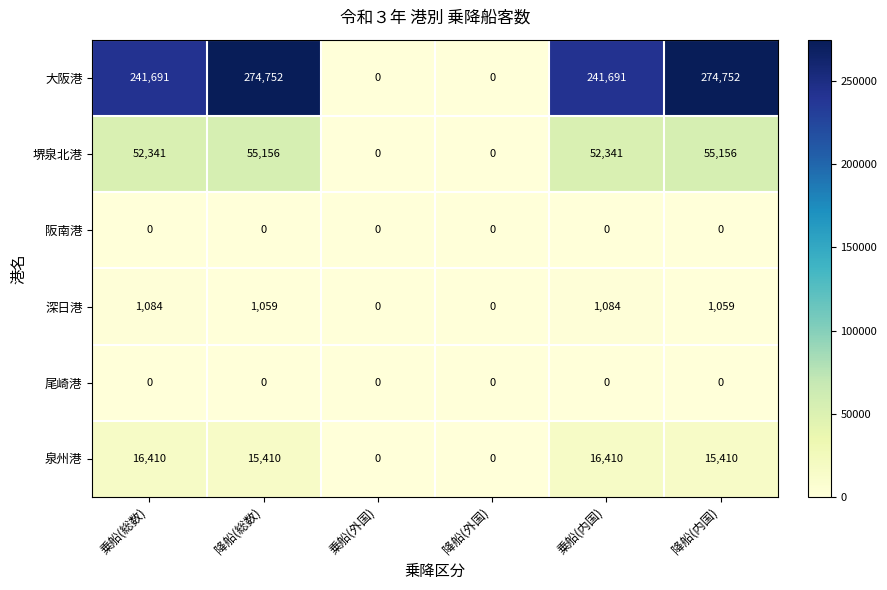

Which series has the largest total across all categories?

大阪港